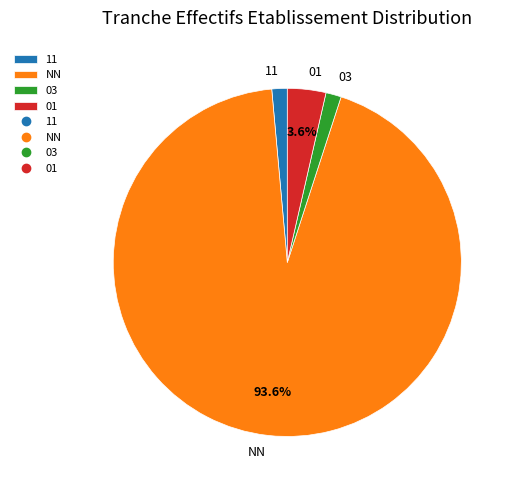

Is there any slice that represents more than half of the pie?

Yes